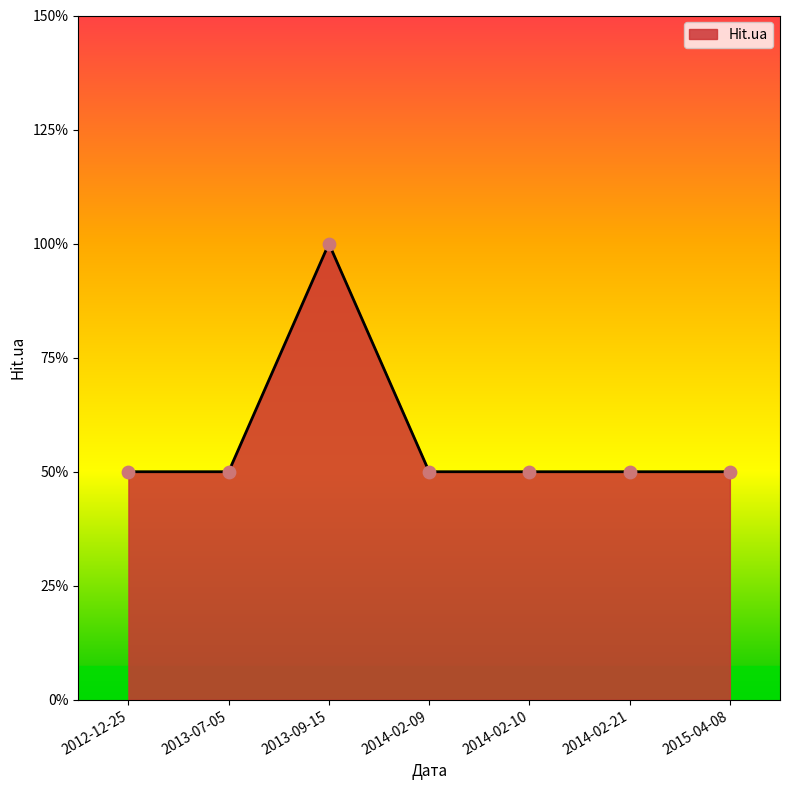

Between 2012-12-25 and 2014-02-09, which is larger?

2012-12-25